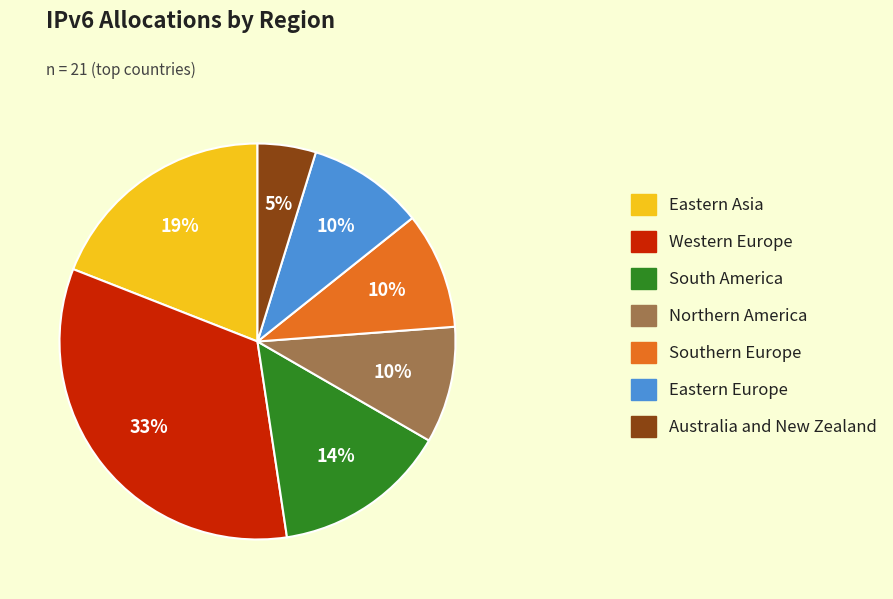

To the nearest percent, what is the combined percentage of Eastern Europe and South America?

24%